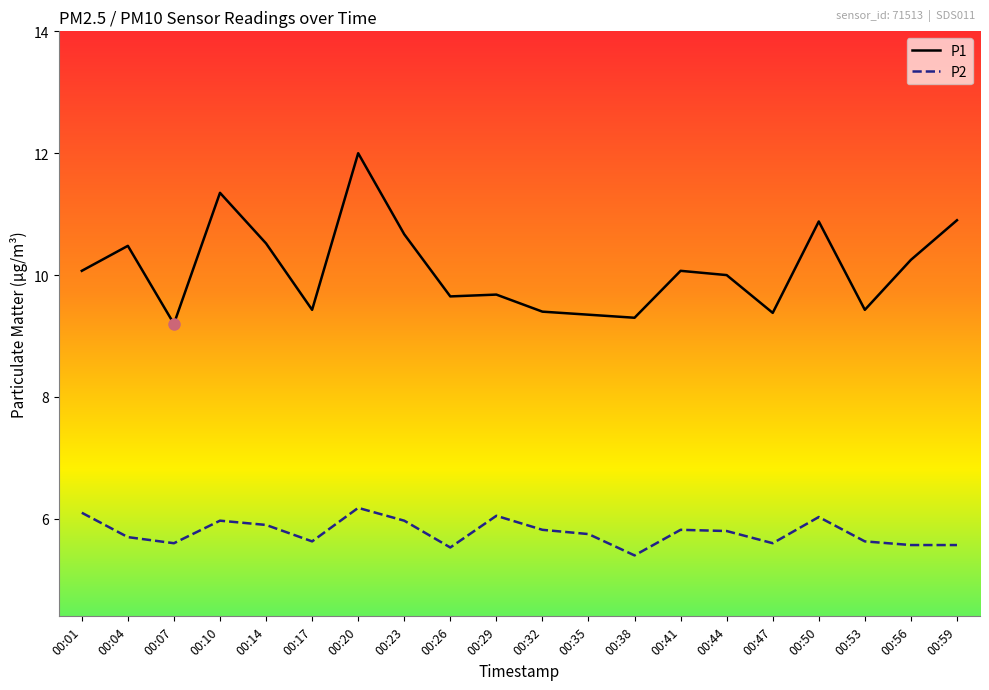

The value of P2 at 00:23 is 6.0. True or false?

True